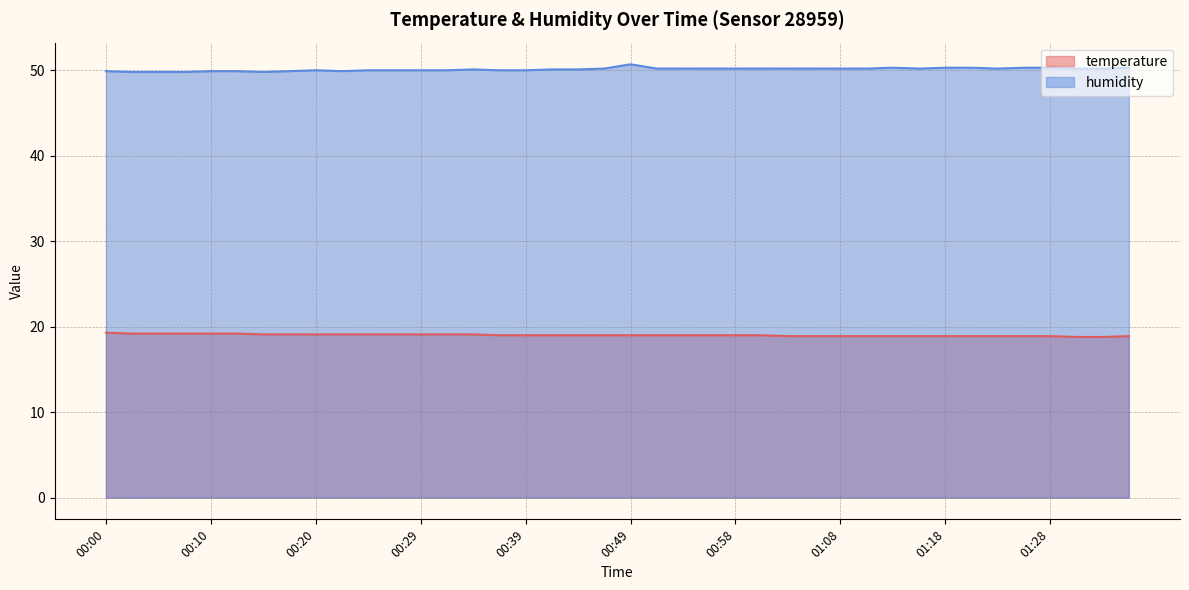

Count the number of data series in this chart.

2